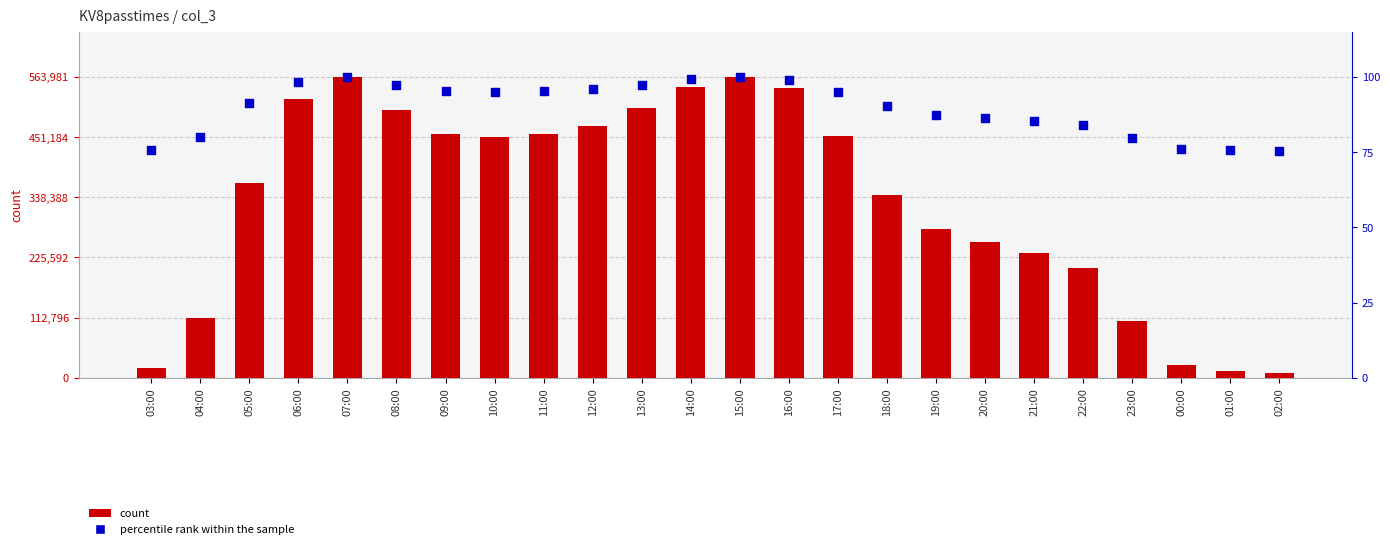

At how many categories does at least one series exceed 177357?

18